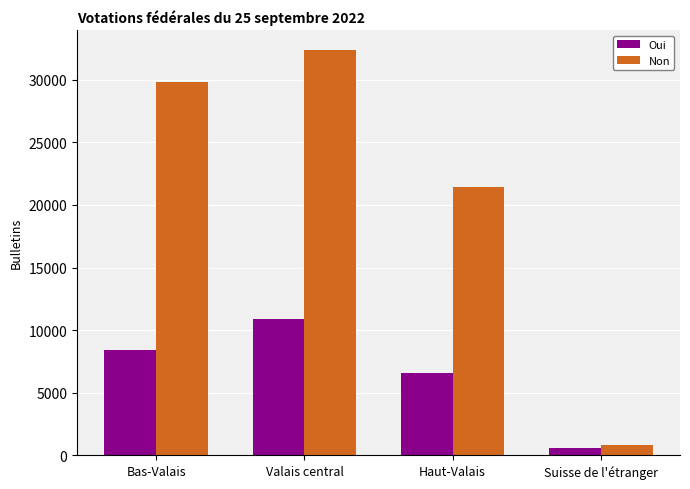

Between Valais central and Haut-Valais, which series saw the biggest shift?

Non